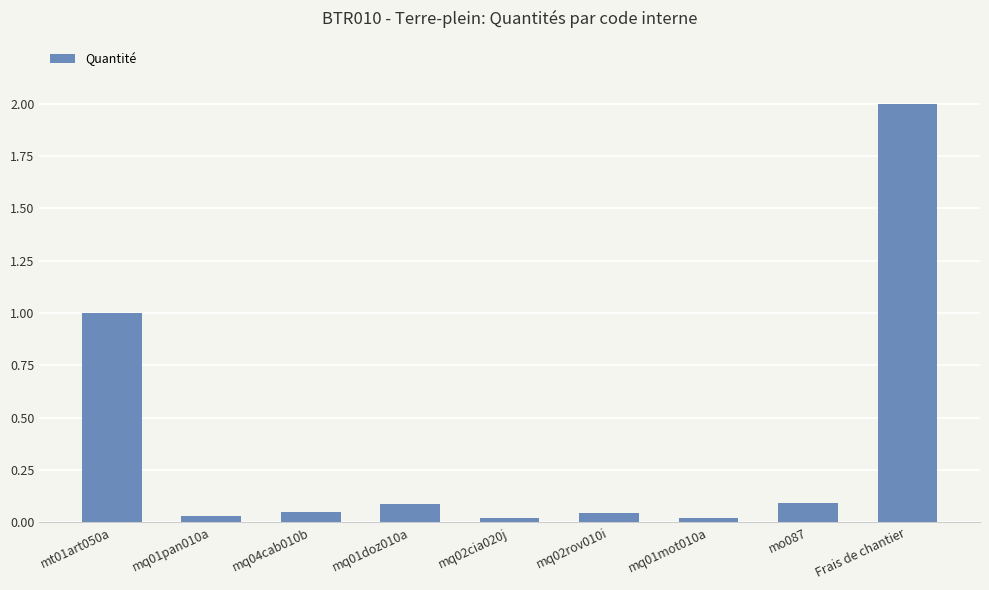

Which has a higher value, Frais de chantier or mo087?

Frais de chantier